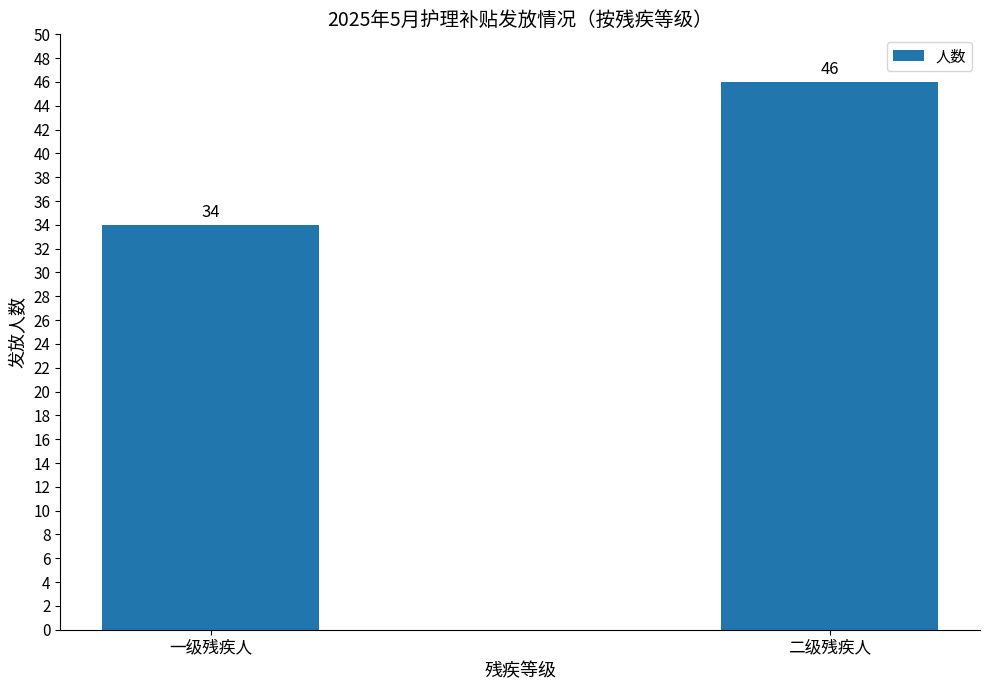

Are the bars grouped side by side (vs. stacked)?

No